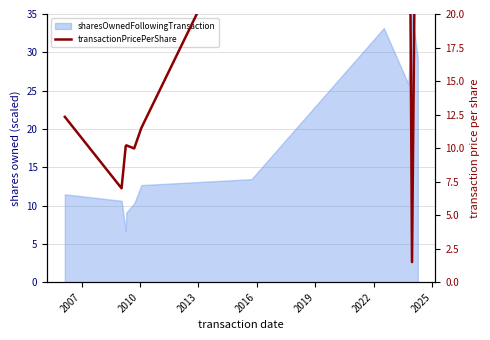

What is the change in value from 2022 to 2025?

+21.1